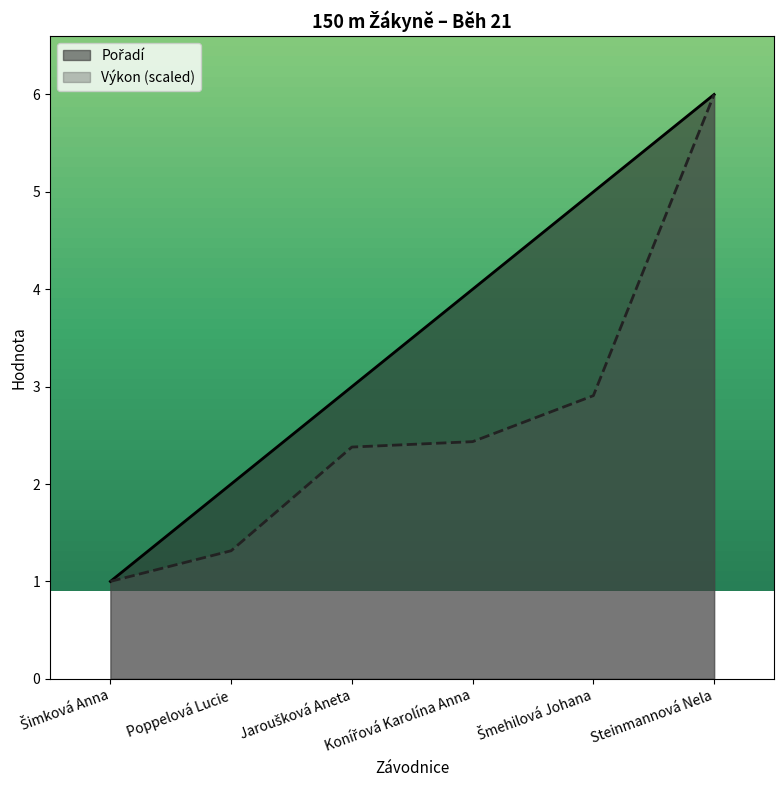

Count the Pořadí values in the range 2 to 5.

4